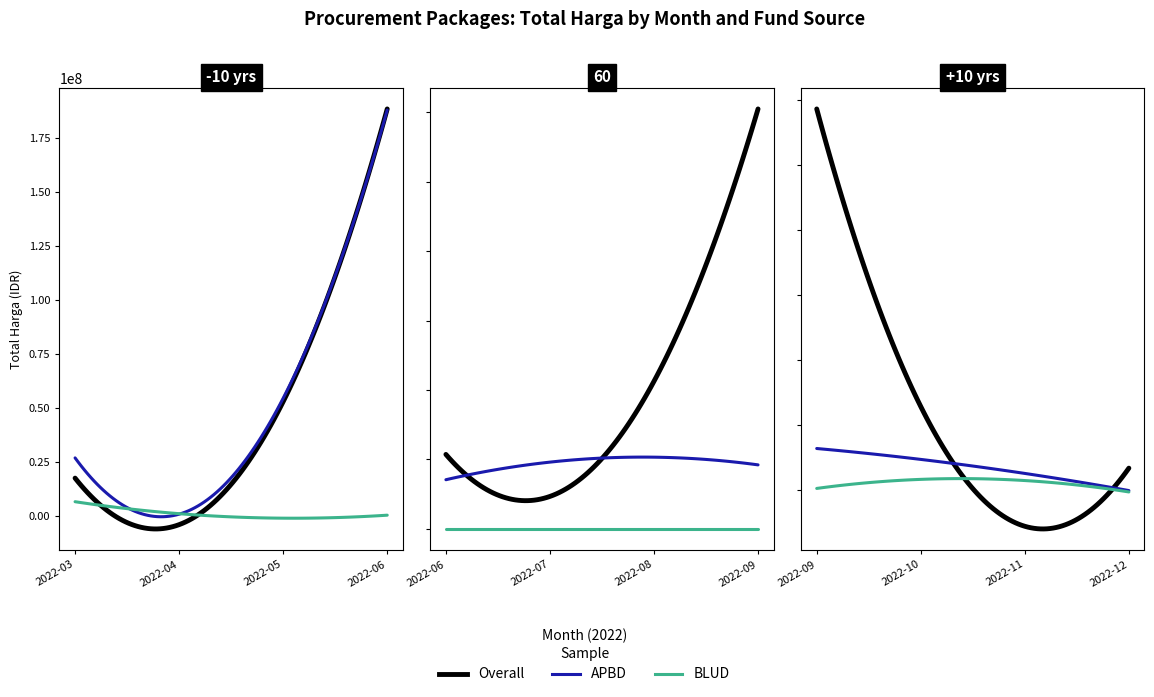

At 2022-09, list the series in order from largest to smallest.

Overall, APBD, BLUD